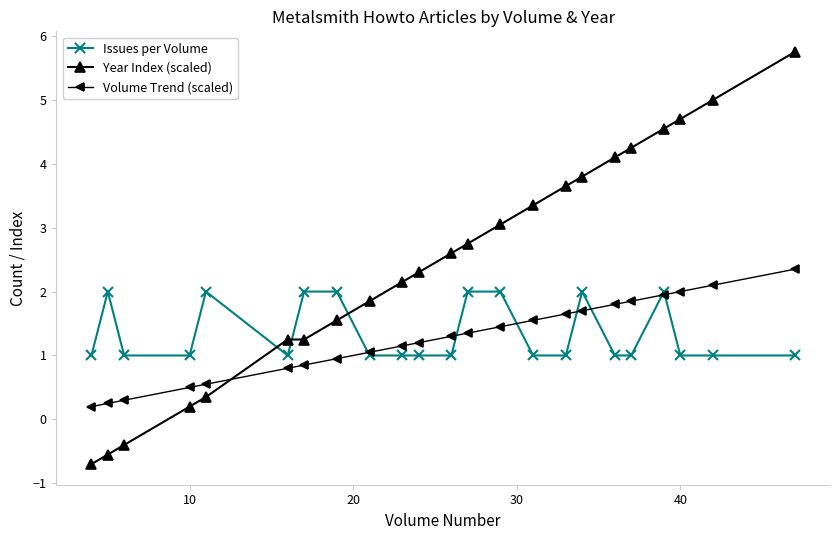

What is the maximum value shown in the chart?

5.8